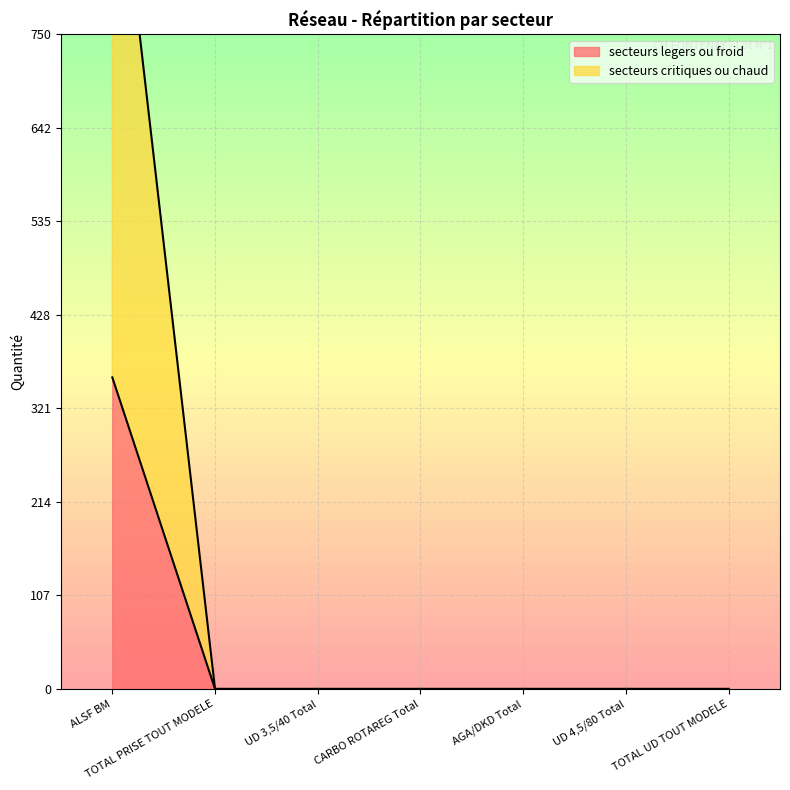

Reading left to right, list all the values displayed in this chart.

secteurs legers ou froid: ALSF BM=357	TOTAL PRISE TOUT MODELE=0	UD 3,5/40 Total=0	CARBO ROTAREG Total=0	AGA/DKD Total=0	UD 4,5/80 Total=0	TOTAL UD TOUT MODELE=0
secteurs critiques ou chaud: ALSF BM=1022	TOTAL PRISE TOUT MODELE=0	UD 3,5/40 Total=0	CARBO ROTAREG Total=0	AGA/DKD Total=0	UD 4,5/80 Total=0	TOTAL UD TOUT MODELE=0